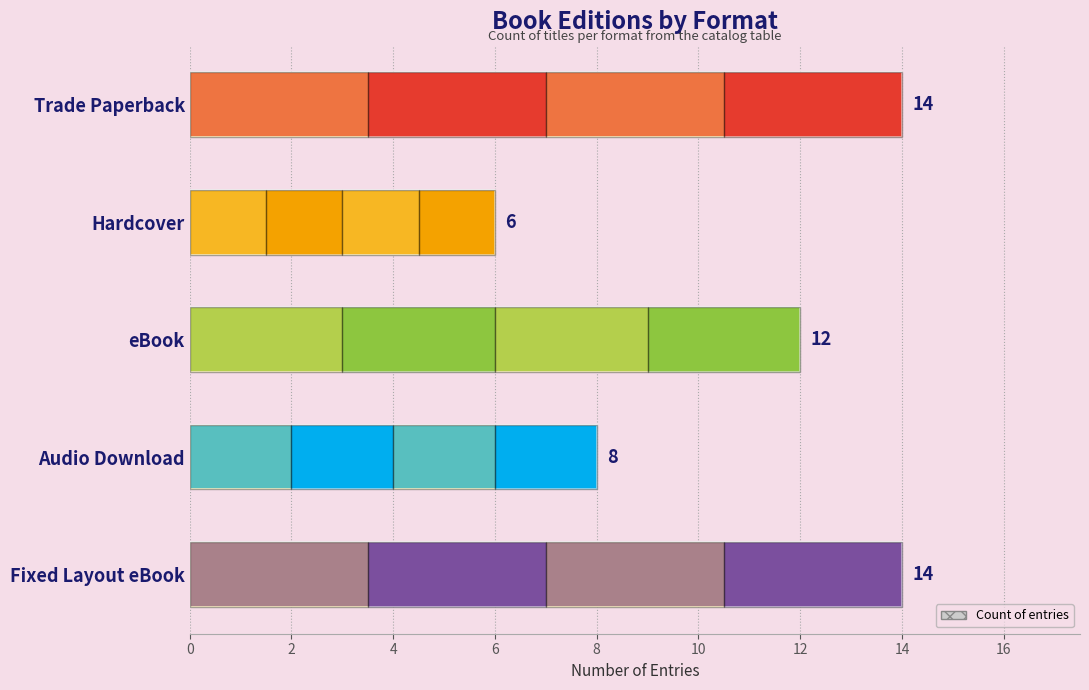

The value at eBook is 12. True or false?

True